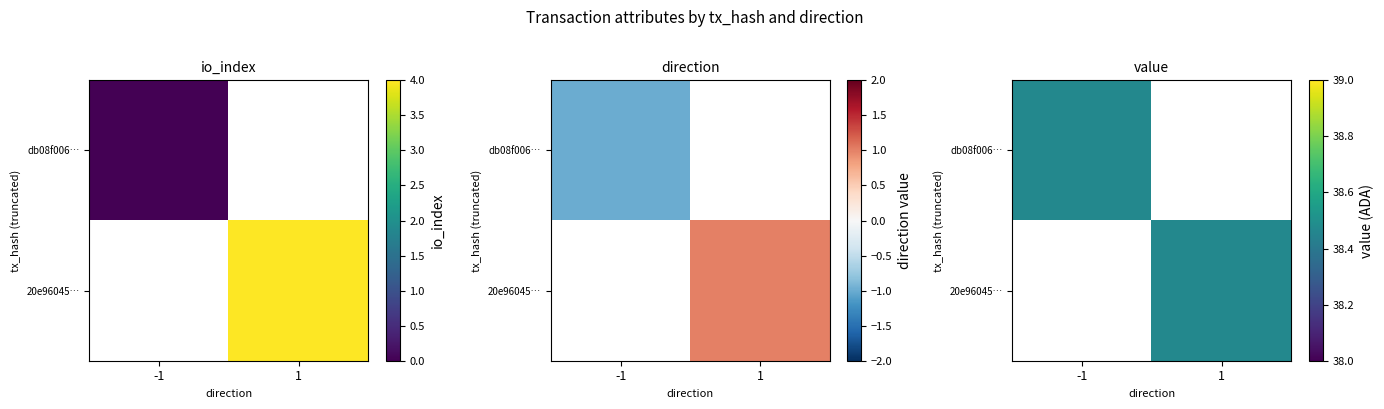

Which has a higher value, io_index or direction?

io_index